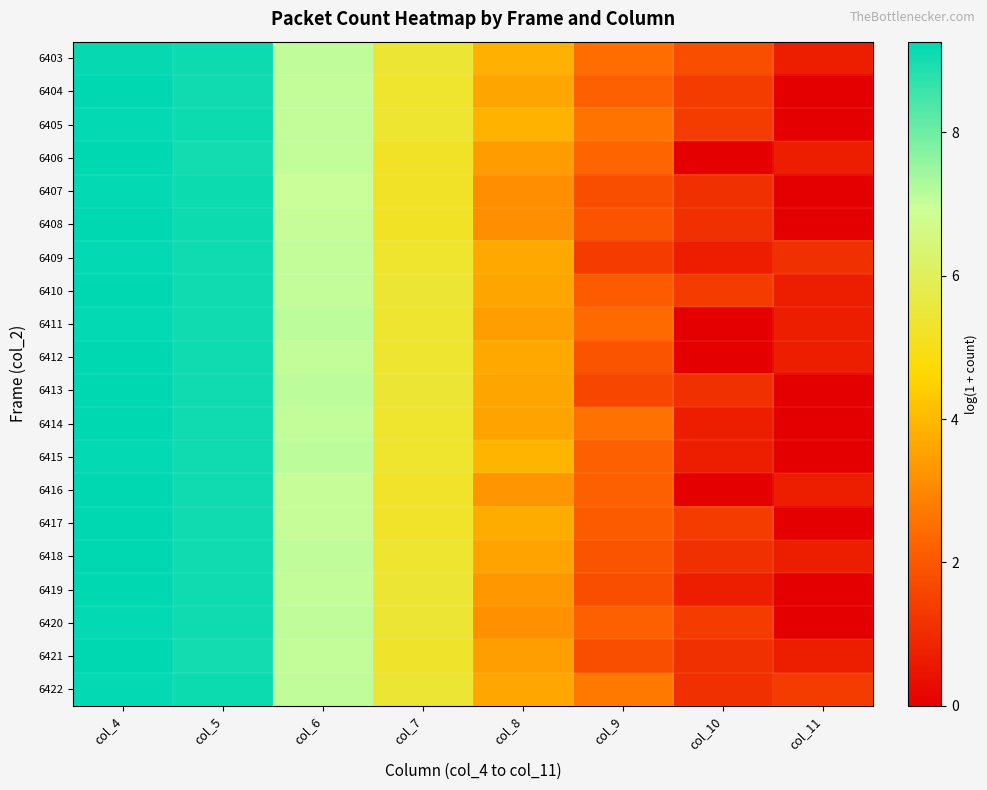

How many distinct data groups are displayed?

20